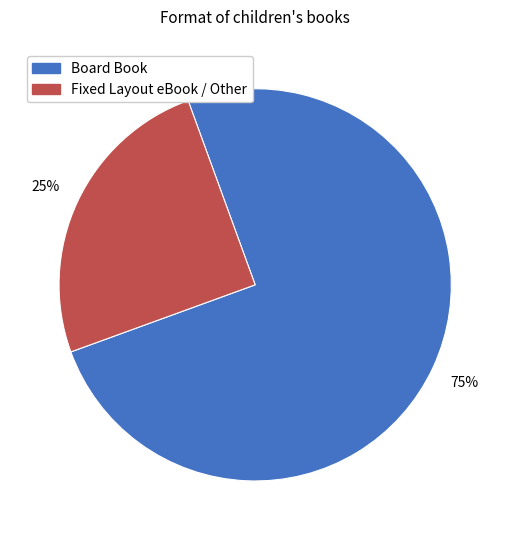

To the nearest percent, what is the average slice percentage?

50%